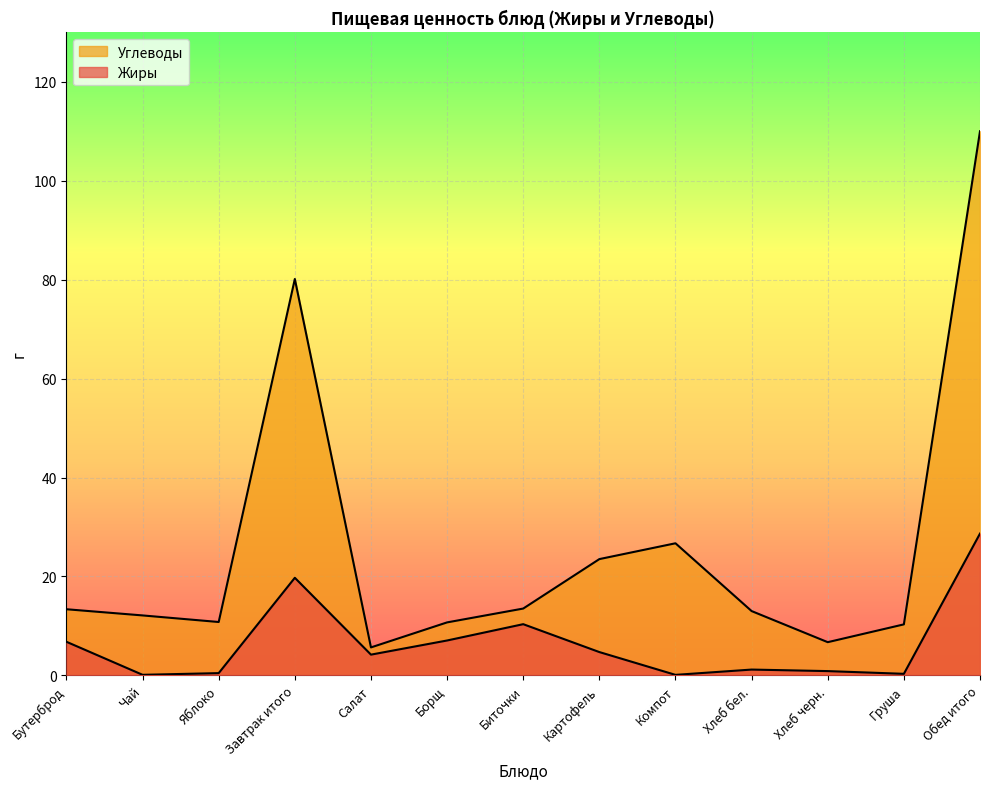

Rank the categories by Жиры value from highest to lowest.

Обед итого, Завтрак итого, Биточки, Борщ, Бутерброд, Картофель, Салат, Хлеб бел., Хлеб черн., Яблоко, Груша, Чай, Компот